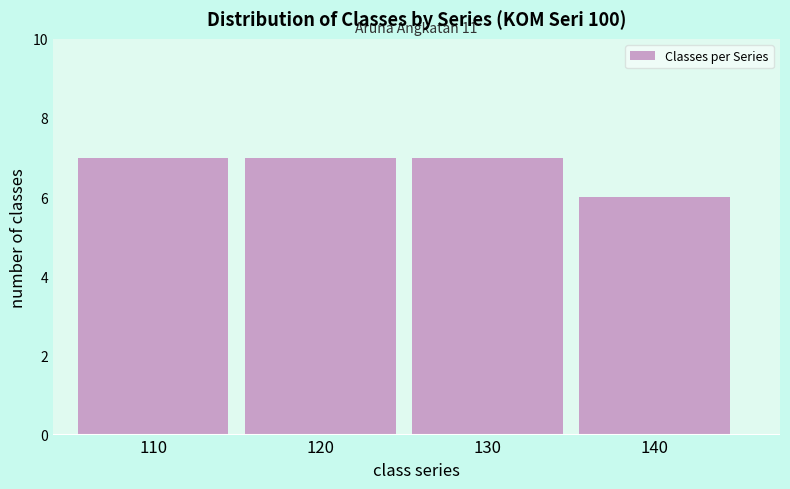

Reading right to left, list all the values displayed in this chart.

140=6	130=7	120=7	110=7